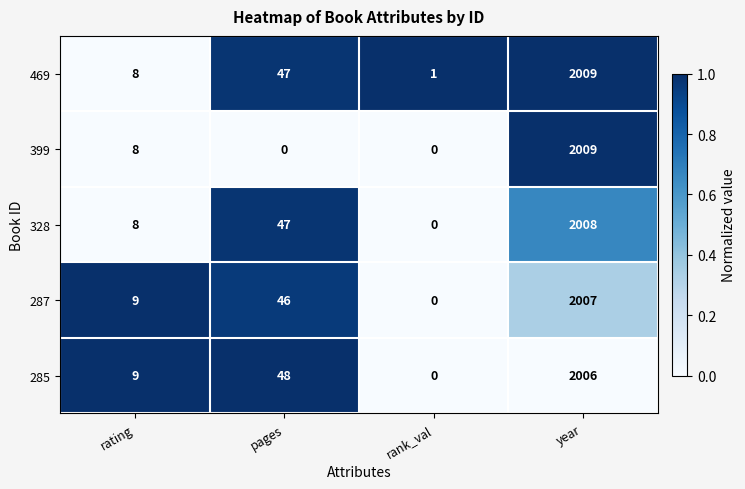

What is the difference between the 285 values at pages and rank_val?

48